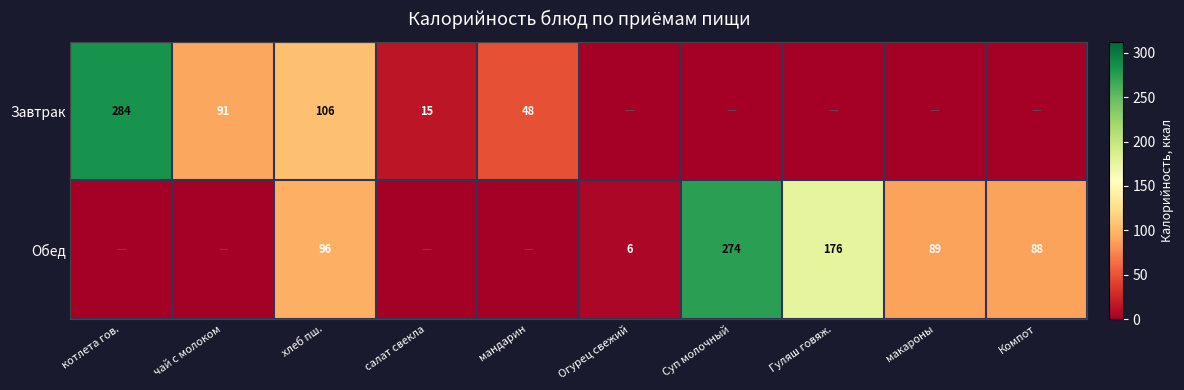

At how many categories does at least one series exceed 134?

3